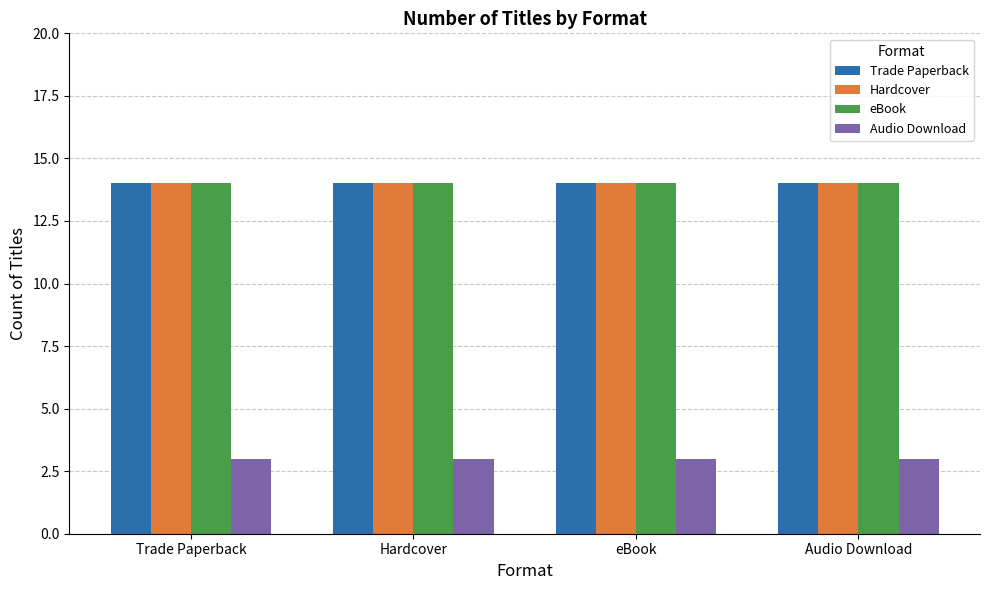

Reading left to right, list all the values displayed in this chart.

Trade Paperback: 14	14	14	14
Hardcover: 14	14	14	14
eBook: 14	14	14	14
Audio Download: 3	3	3	3